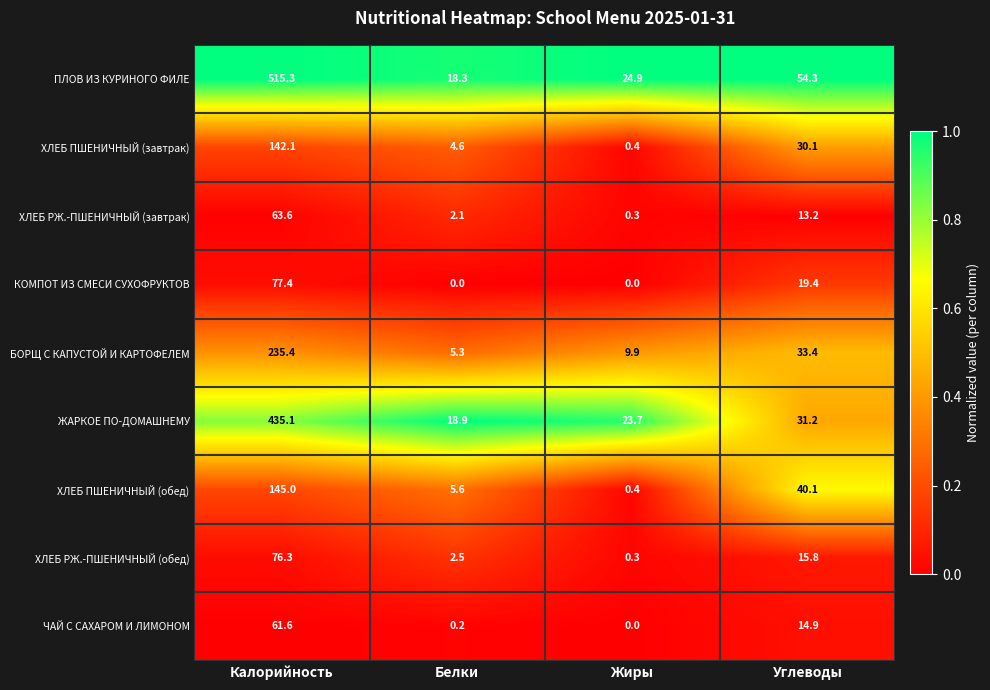

Which series has the largest range (max minus min)?

ПЛОВ ИЗ КУРИНОГО ФИЛЕ